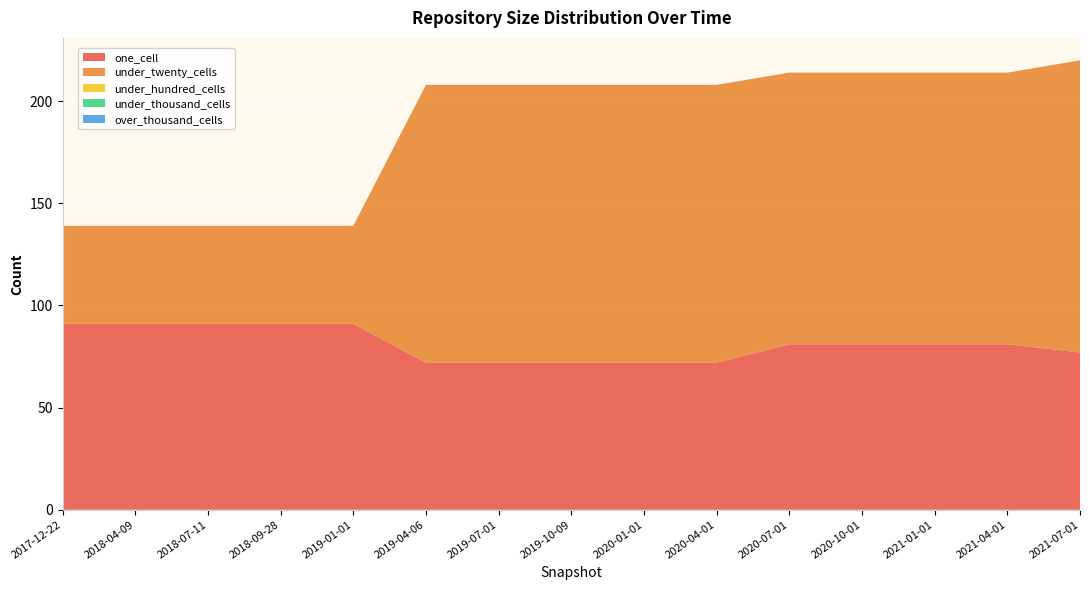

Reading left to right, transcribe all the data shown in this chart.

one_cell: 91	91	91	91	91	72	72	72	72	72	81	81	81	81	77
under_twenty_cells: 48	48	48	48	48	136	136	136	136	136	133	133	133	133	143
under_hundred_cells: 0	0	0	0	0	0	0	0	0	0	0	0	0	0	0
under_thousand_cells: 0	0	0	0	0	0	0	0	0	0	0	0	0	0	0
over_thousand_cells: 0	0	0	0	0	0	0	0	0	0	0	0	0	0	0